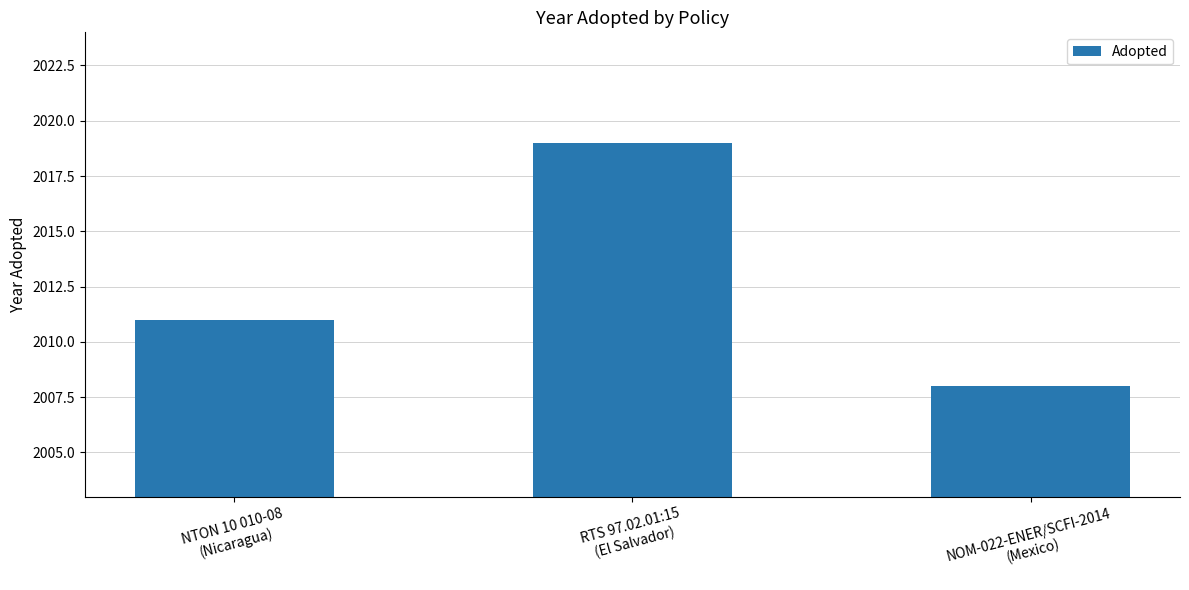

At which category does the chart reach its peak across all series?

RTS 97.02.01:15
(El Salvador)